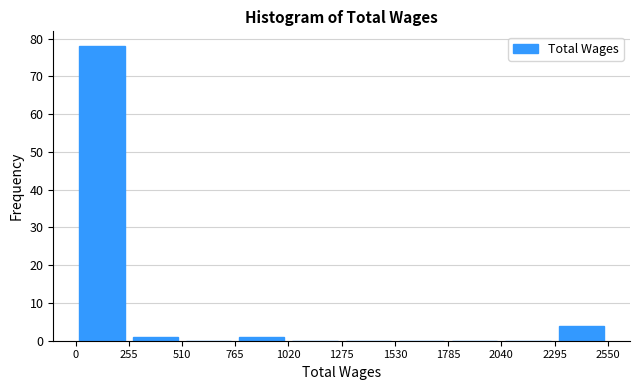

Over which range of the x-axis is the bar tallest?

0 to 255